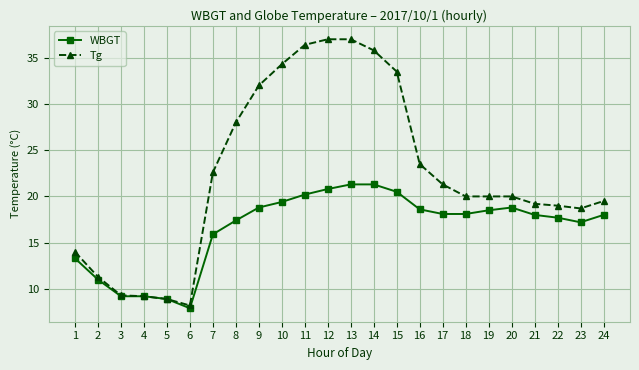

Read the WBGT value at 12.

20.8